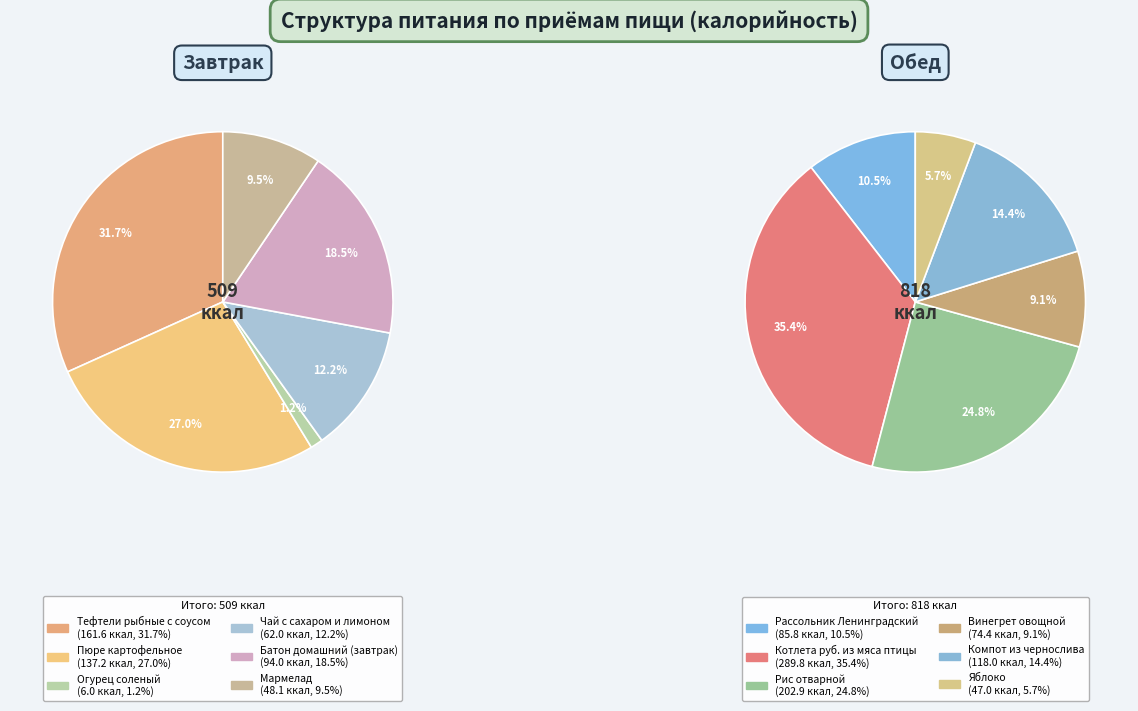

What is the change in value from Батон домашний (завтрак) to Рис отварной?

+108.9